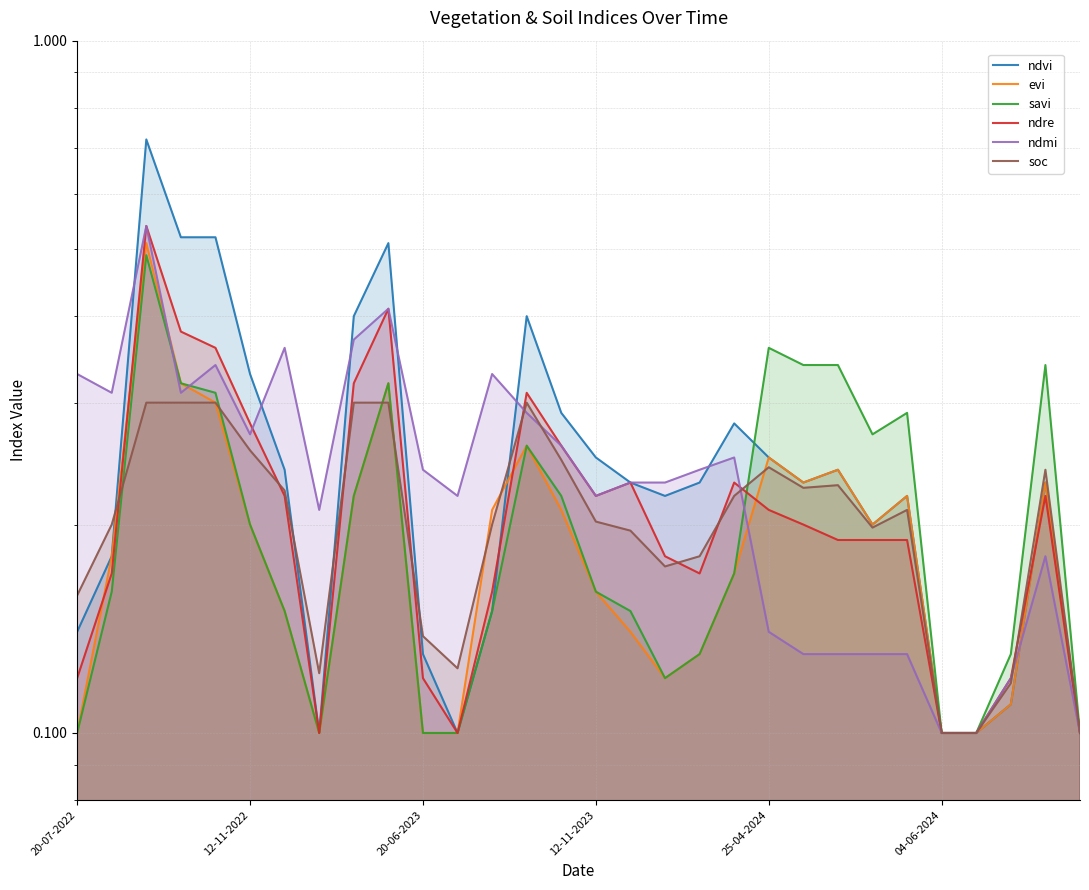

Count the savi values in the range 0 to 1.

30